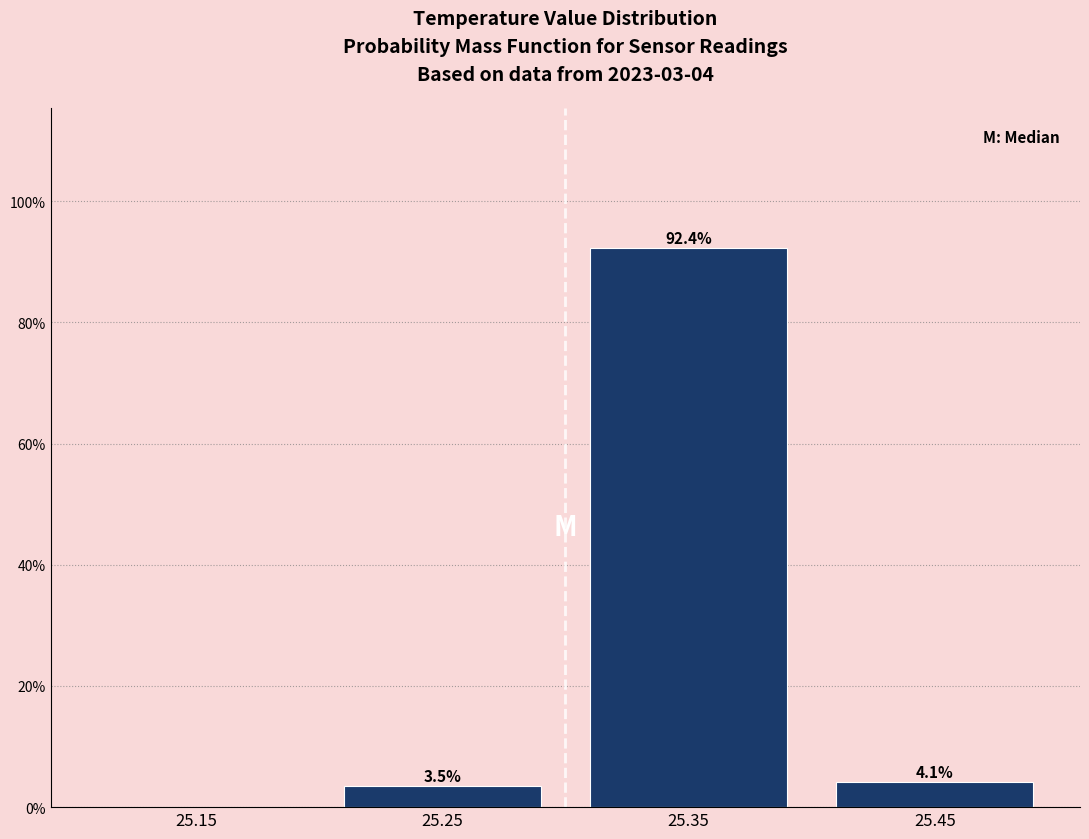

Over which range of the x-axis is the bar tallest?

25.3 to 25.4